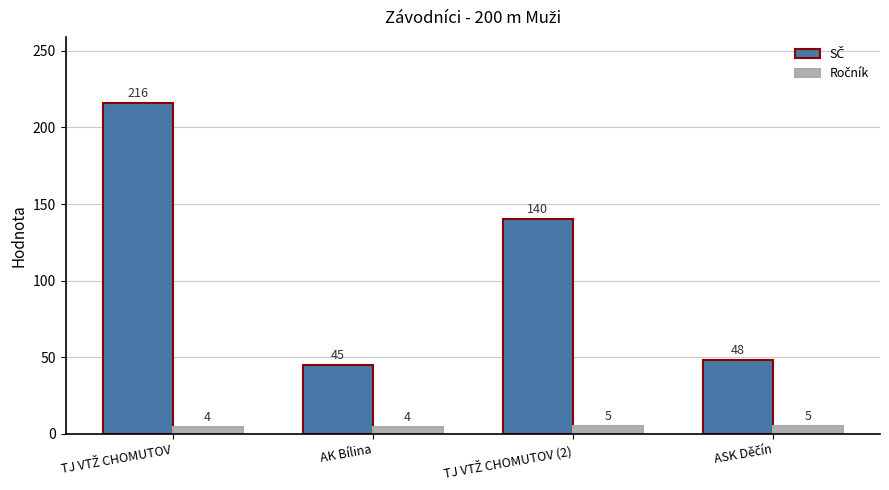

What is the minimum value shown in the chart?

4